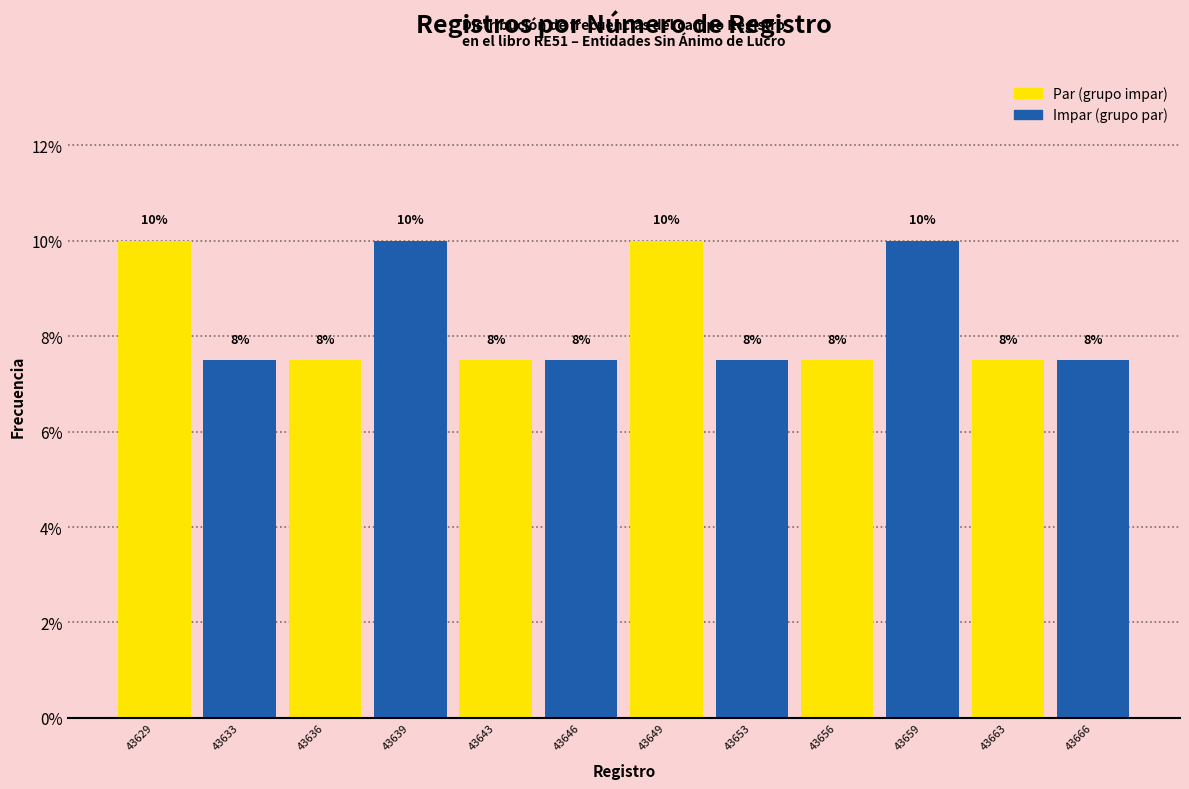

How many bars are there in total?

12